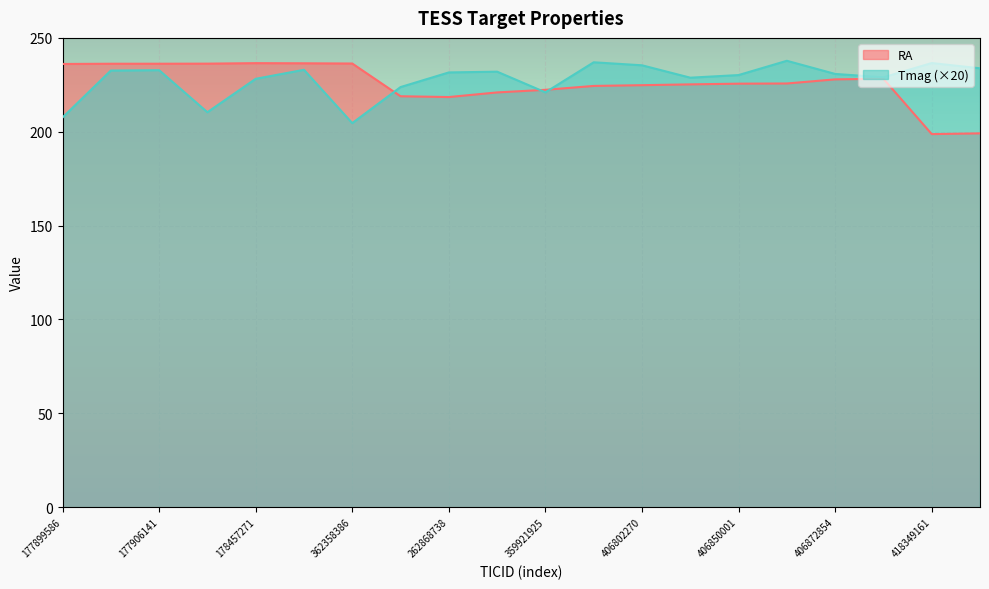

What is the spread (max minus min) of values at 178201234?

25.9